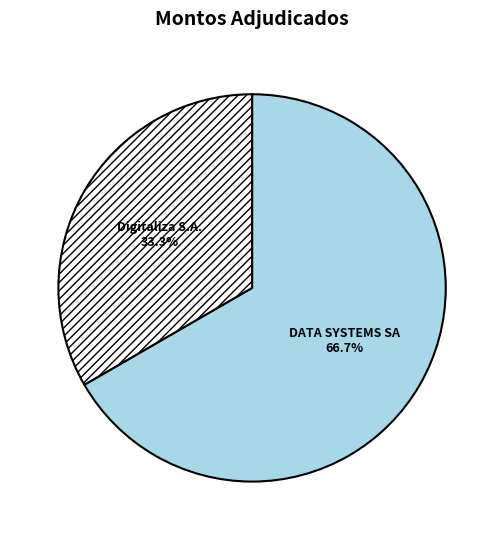

To the nearest percent, what is the average slice percentage?

50%